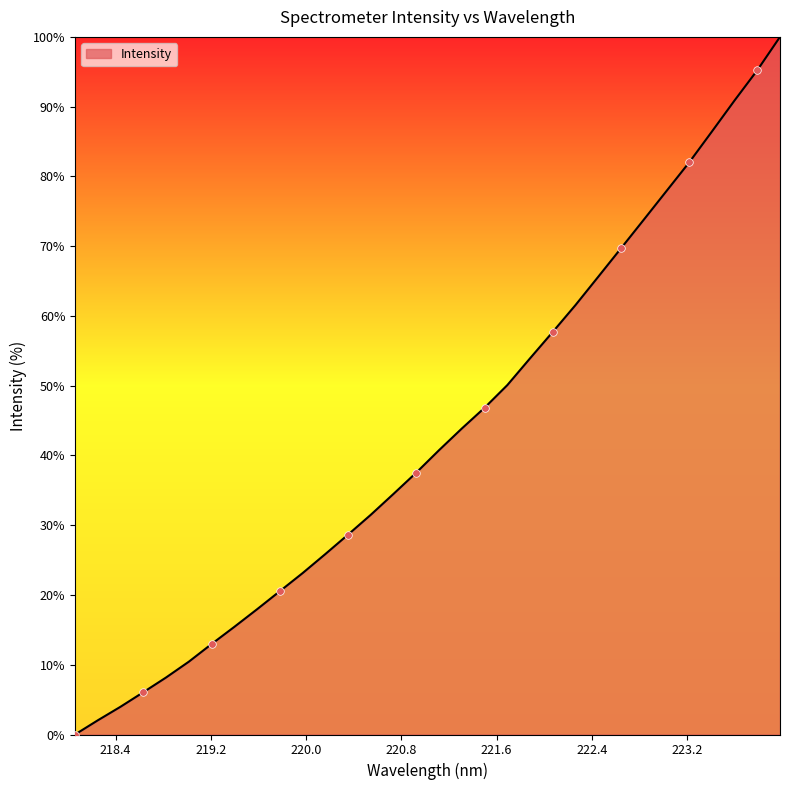

What is the greatest value displayed?

100.0